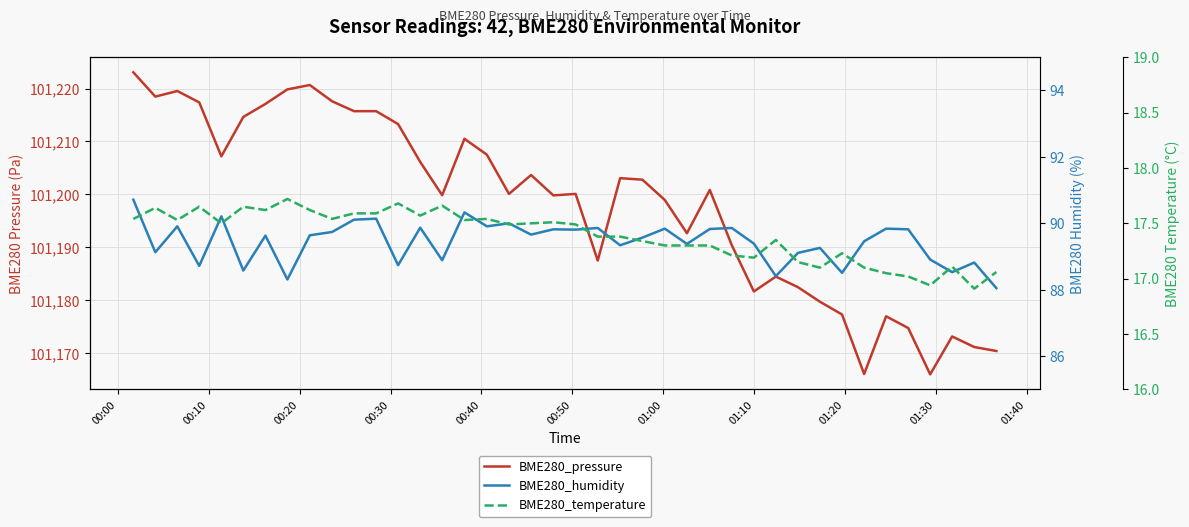

Count the number of categories in the chart.

40